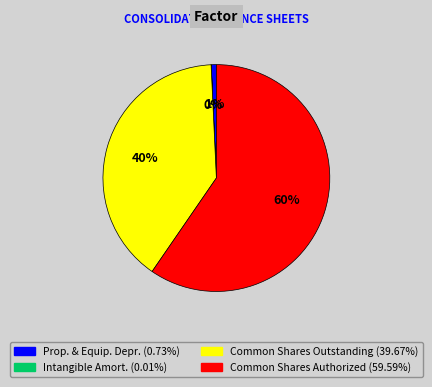

To the nearest percent, what is the difference between the Common Shares Outstanding (39.67%) and Common Shares Authorized (59.59%) slice percentages?

20%